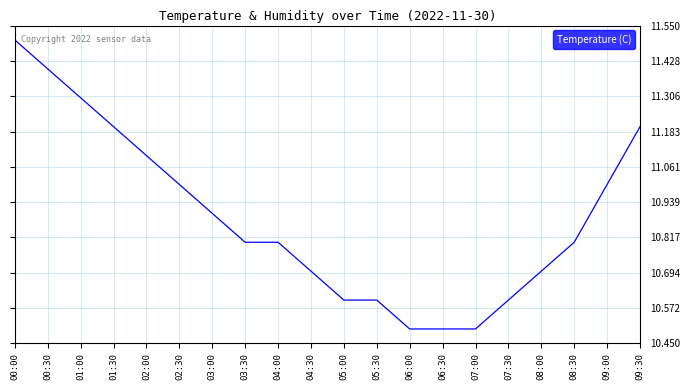

What value does the data have at 00:00?

11.5